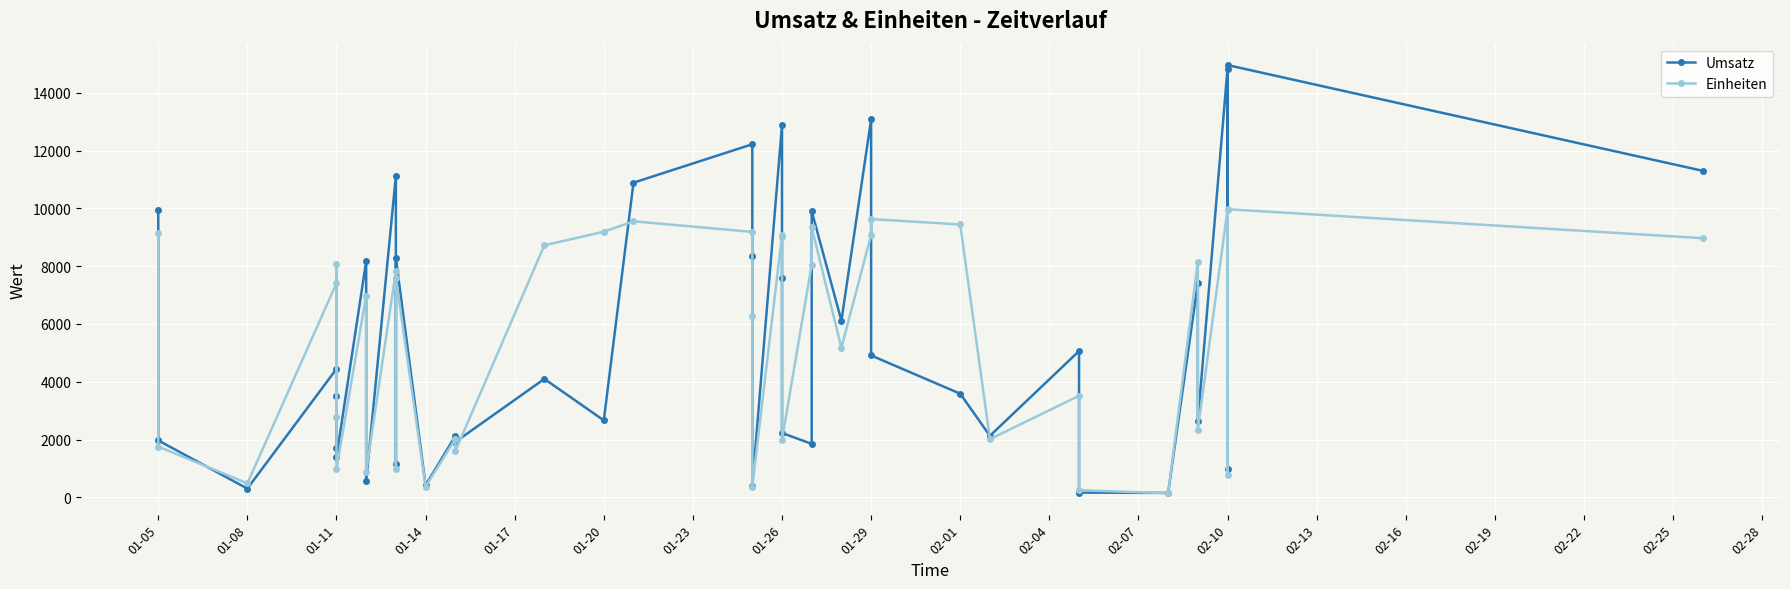

Which series ends up on top after the final intersection of Einheiten and Umsatz?

Umsatz